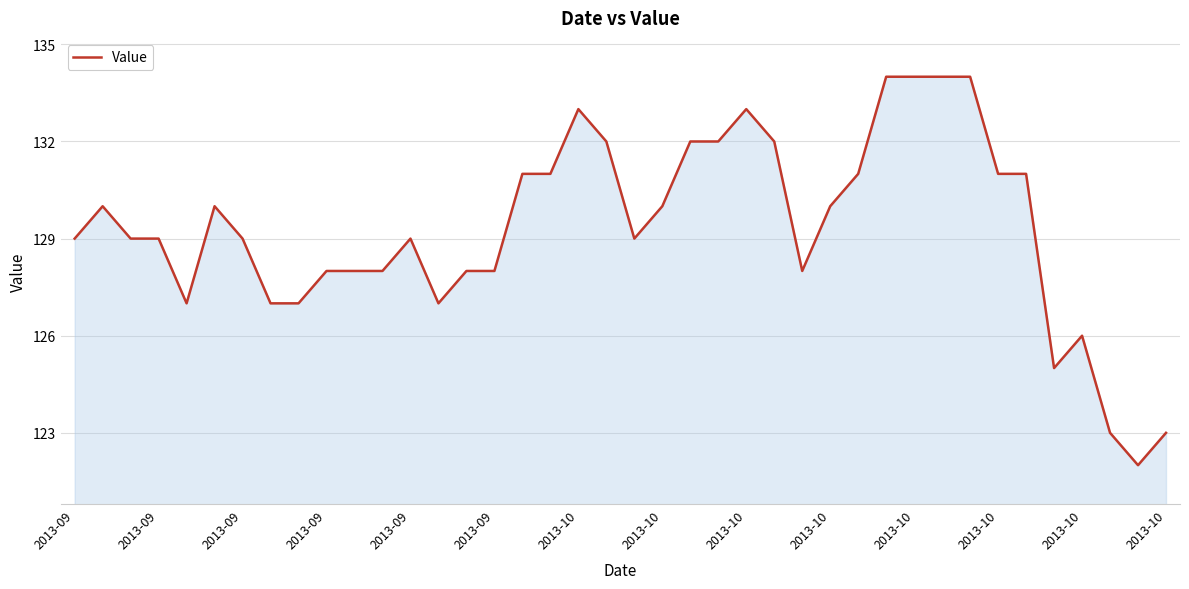

What is the greatest value displayed?

134